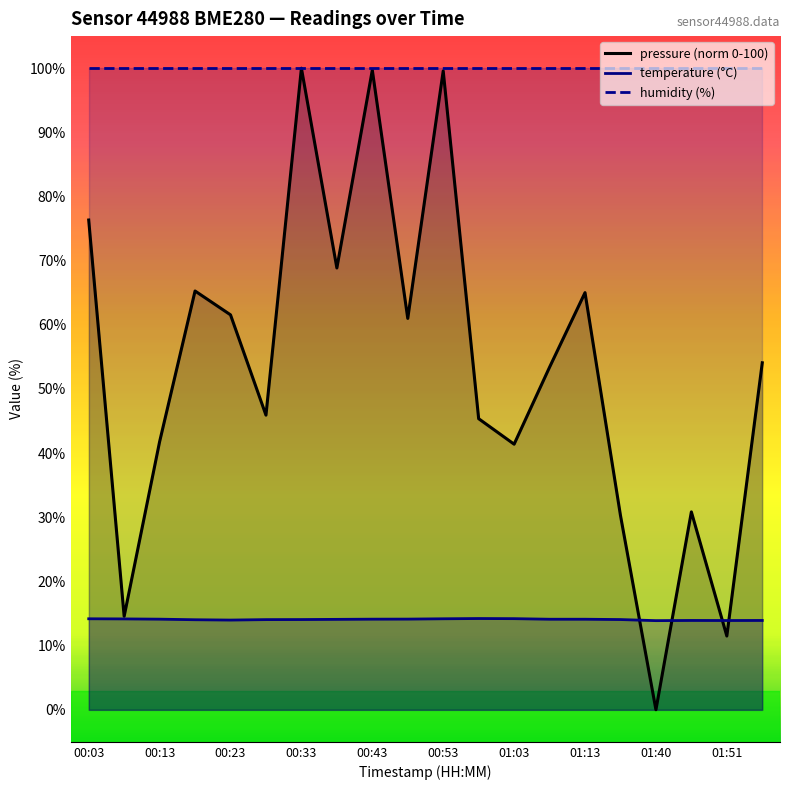

Does the chart have visible grid lines?

No